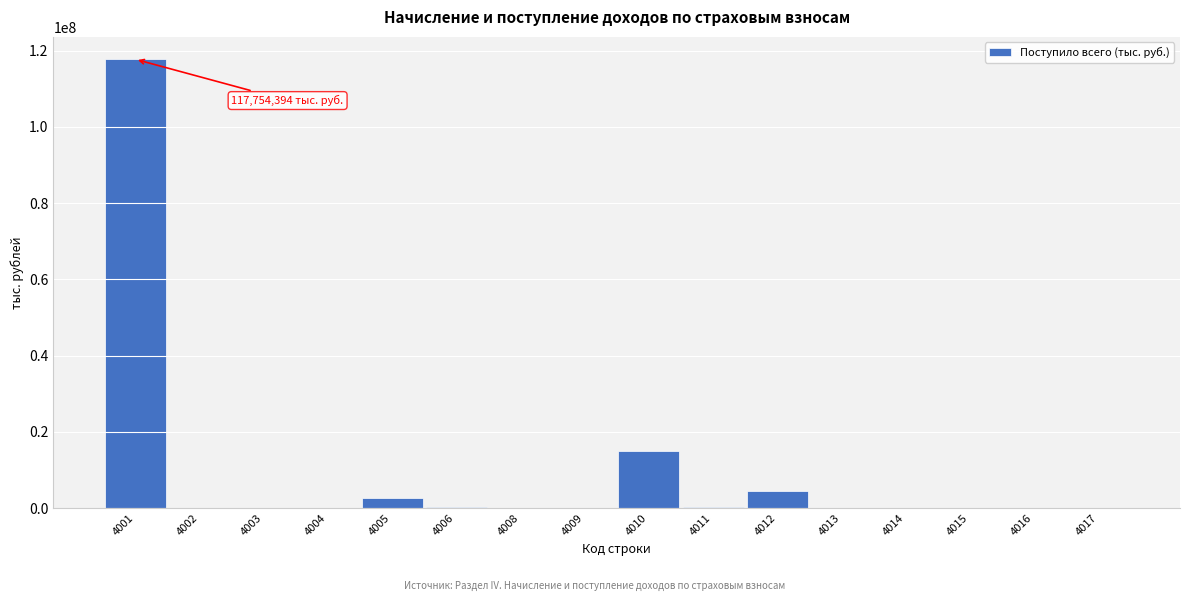

What is the maximum value shown in the chart?

117754394